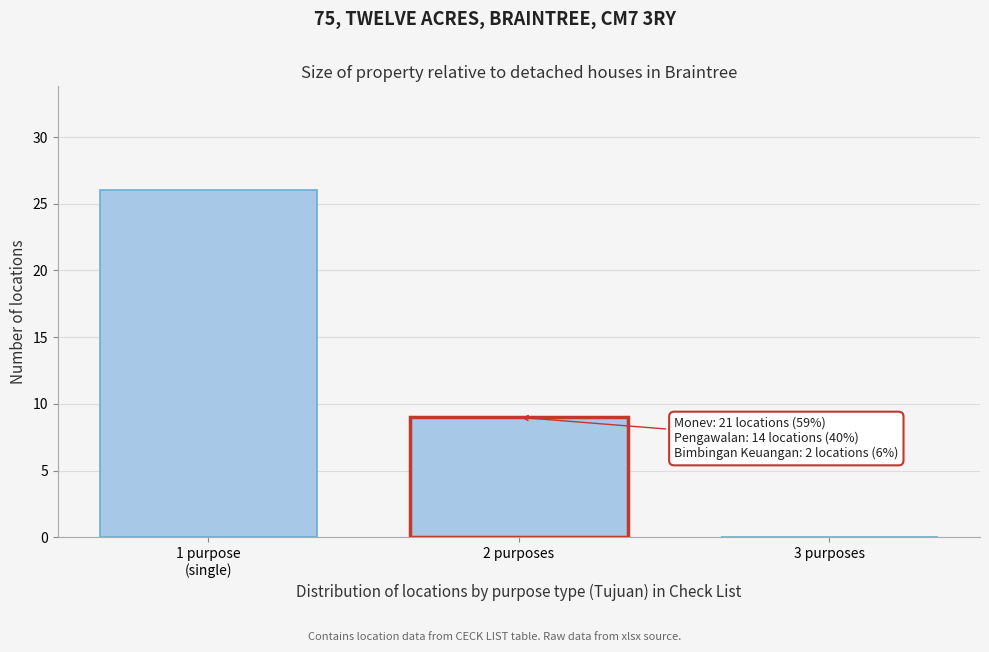

What is the sum of all values?

35